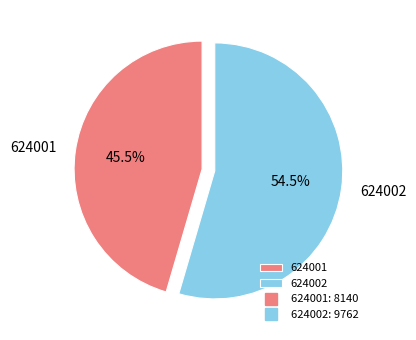

What is the majority slice?

624002